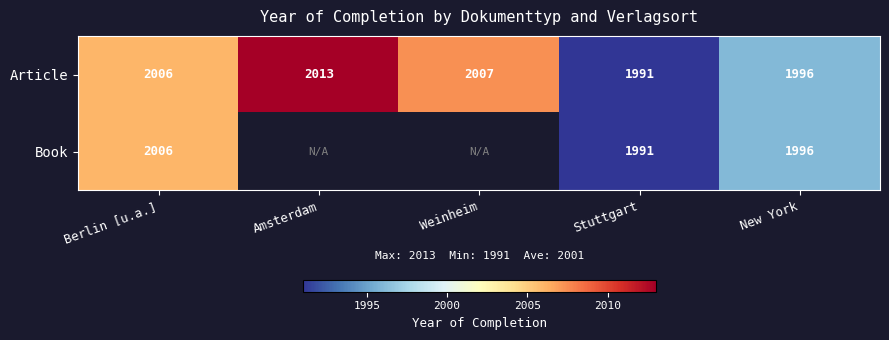

What is the difference between the maximum and minimum values in the Article series?

22